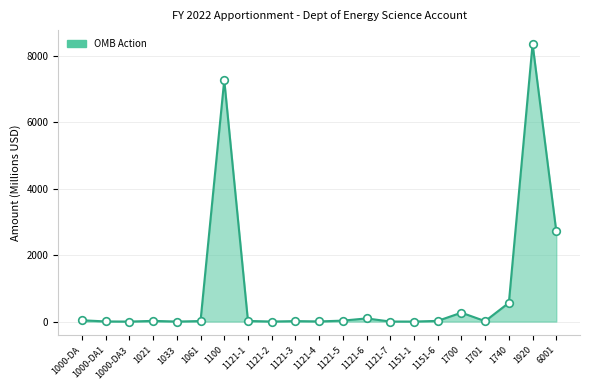

Approximately how many times larger is the value at 1740 compared to 1121-5?

19.8